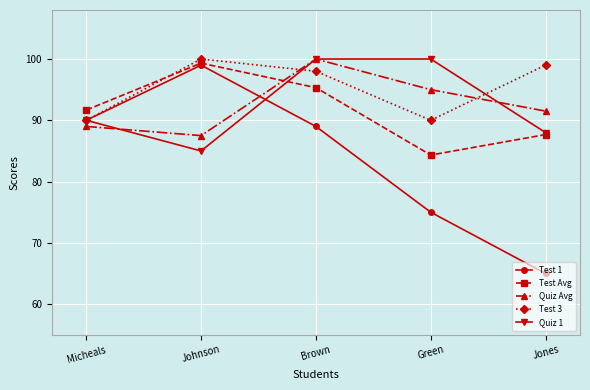

At which category is the sum across all series the highest?

Brown